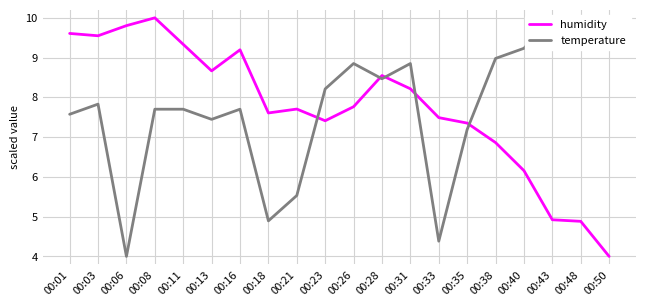

Does the chart display data point markers on the line(s)?

No